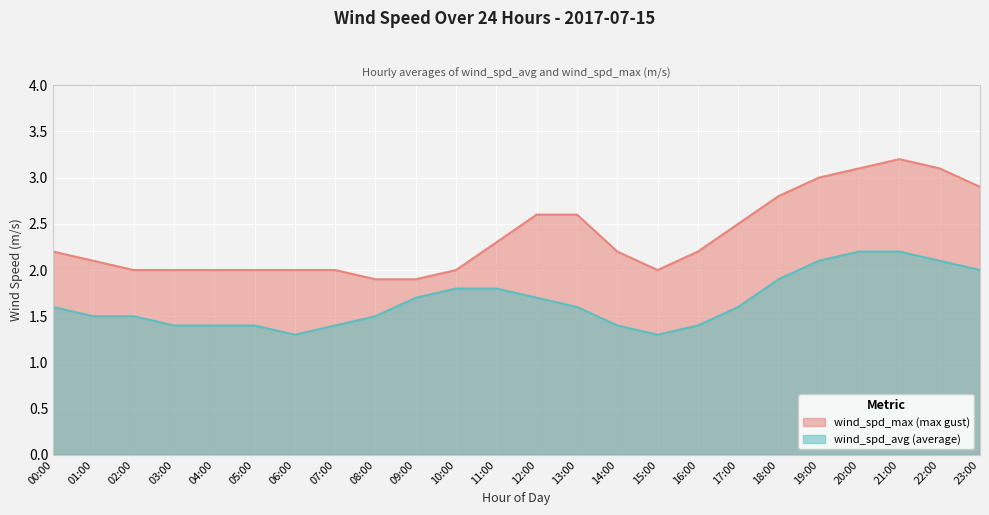

True or false: wind_spd_max and wind_spd_avg intersect in this chart.

False